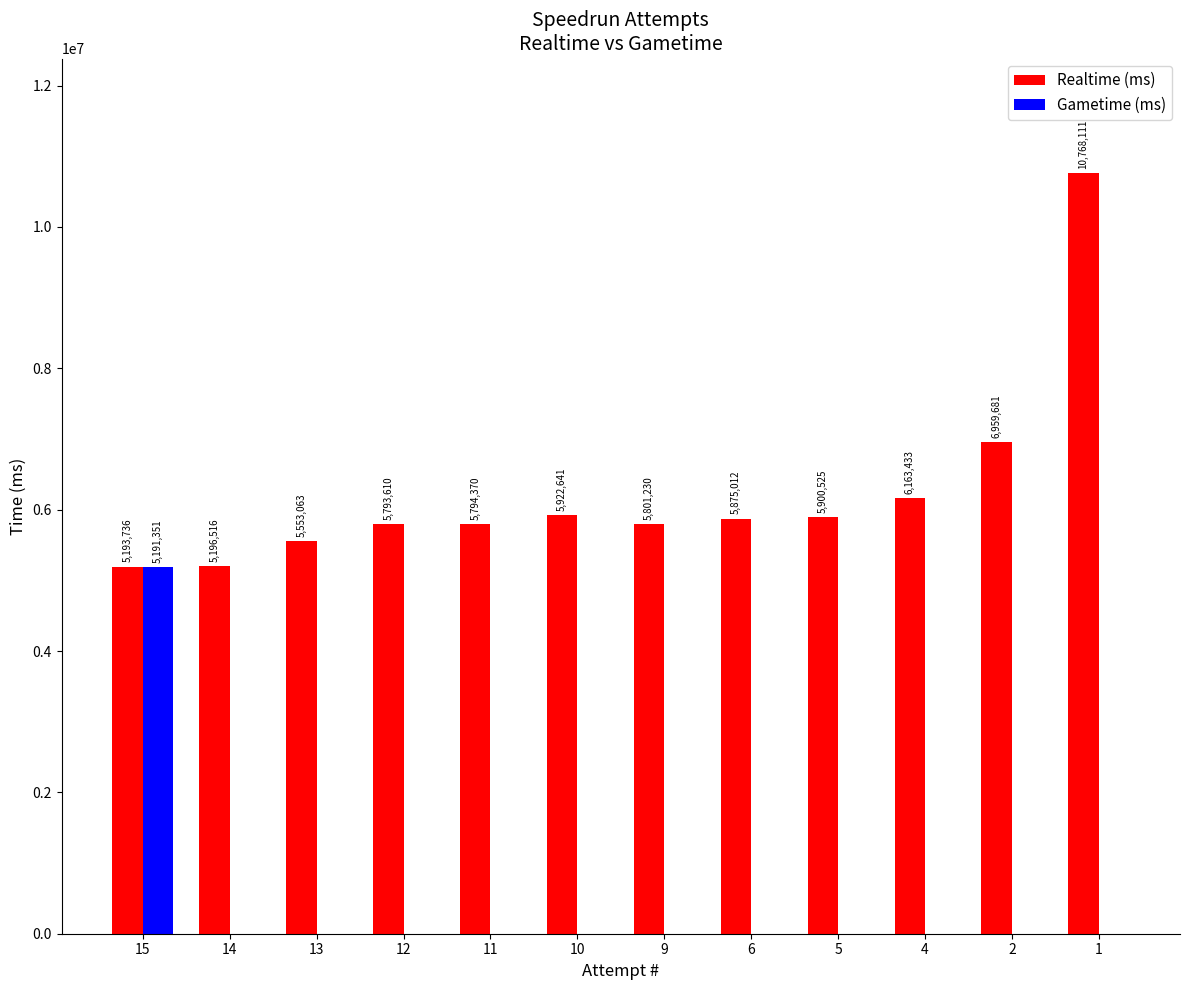

What is the sum of all Gametime (ms) values?

5191351